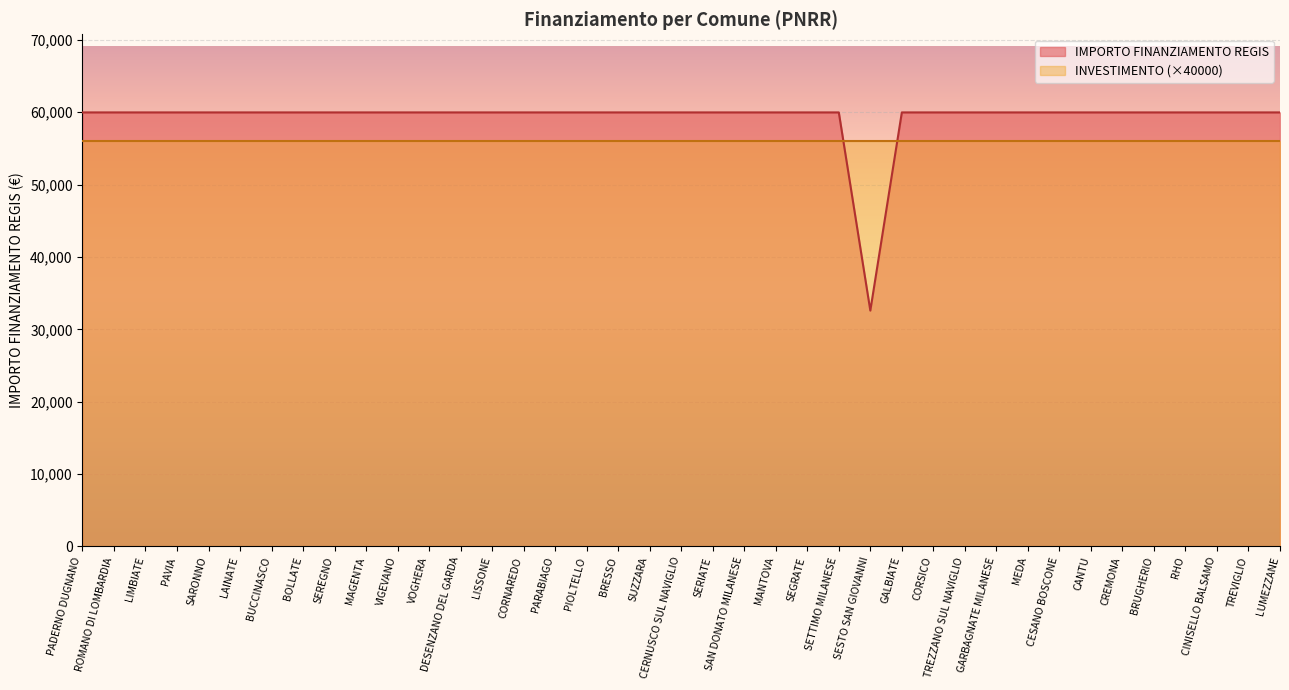

Which label corresponds to the smallest value in the chart?

SESTO SAN GIOVANNI